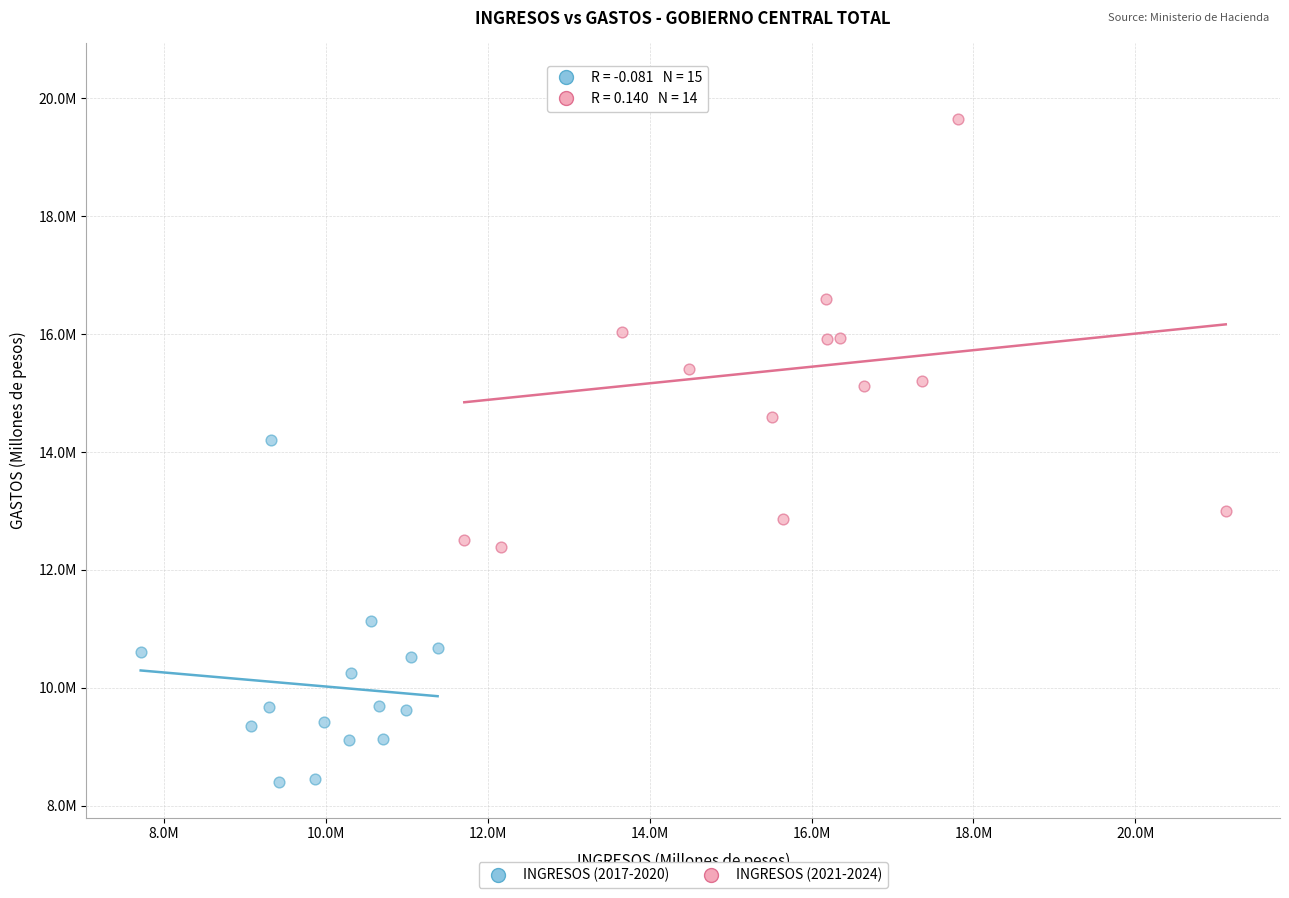

What are all the series names shown in the legend?

INGRESOS (2017-2020), INGRESOS (2021-2024)